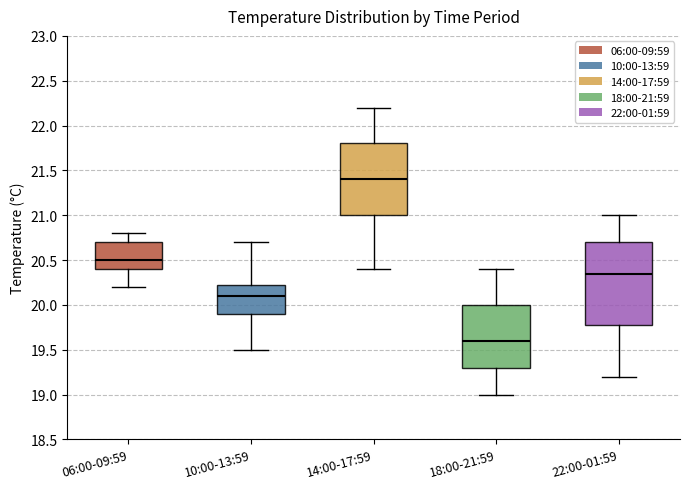

Which box's median line is the lowest?

18:00-21:59